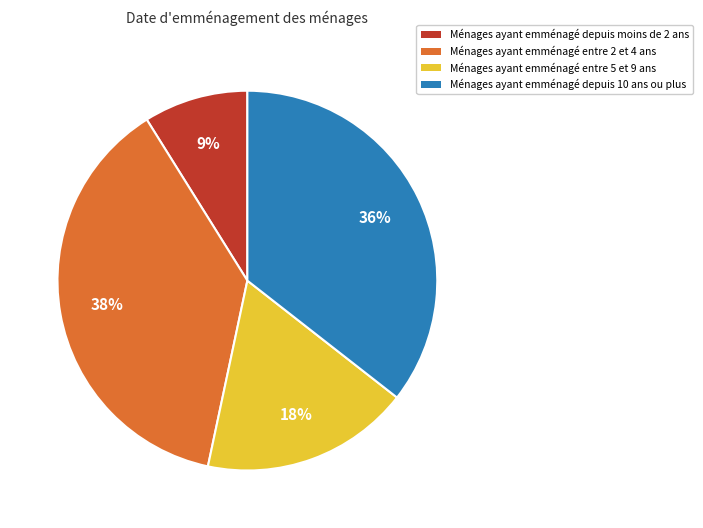

How many slices are in this pie chart?

4